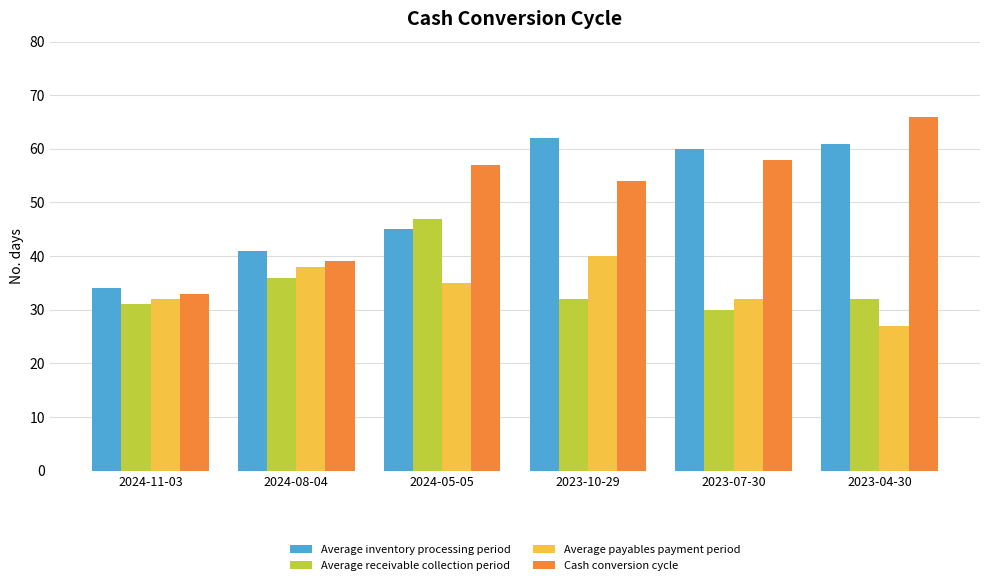

What is the total value across all series at 2023-07-30?

180